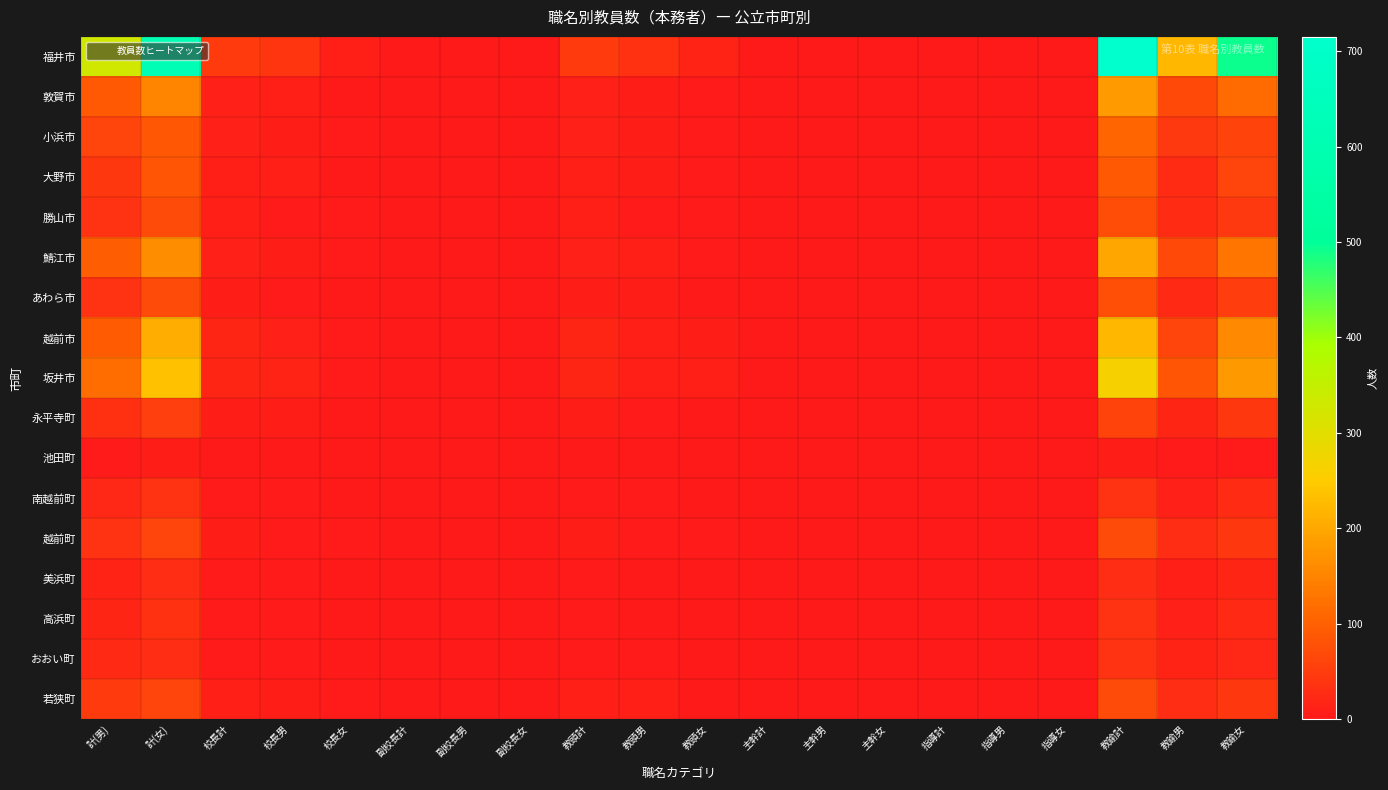

Count the number of data series in this chart.

17